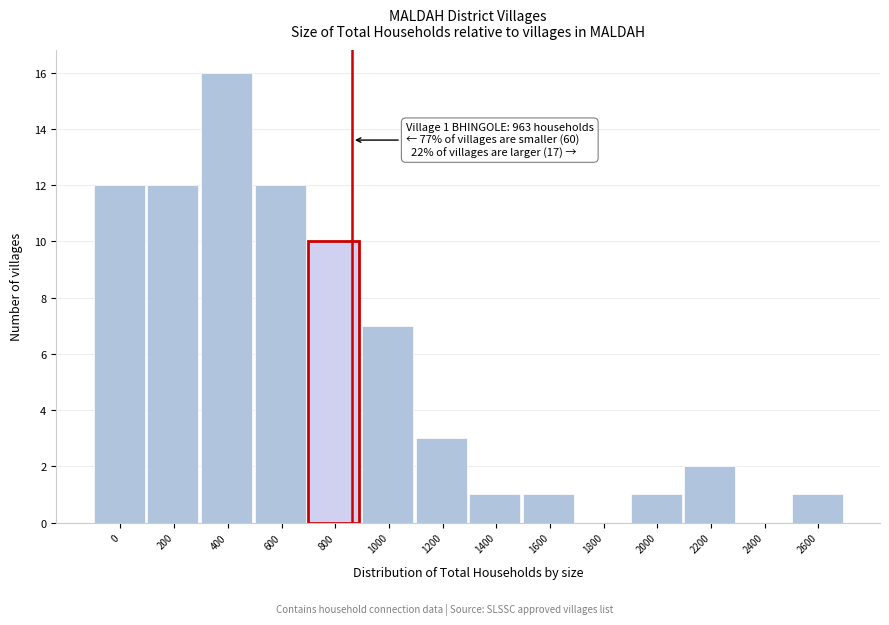

Reading left to right, transcribe all the data shown in this chart.

0=12	200=12	400=16	600=12	800=10	1000=7	1200=3	1400=1	1600=1	1800=0	2000=1	2200=2	2400=0	2600=1